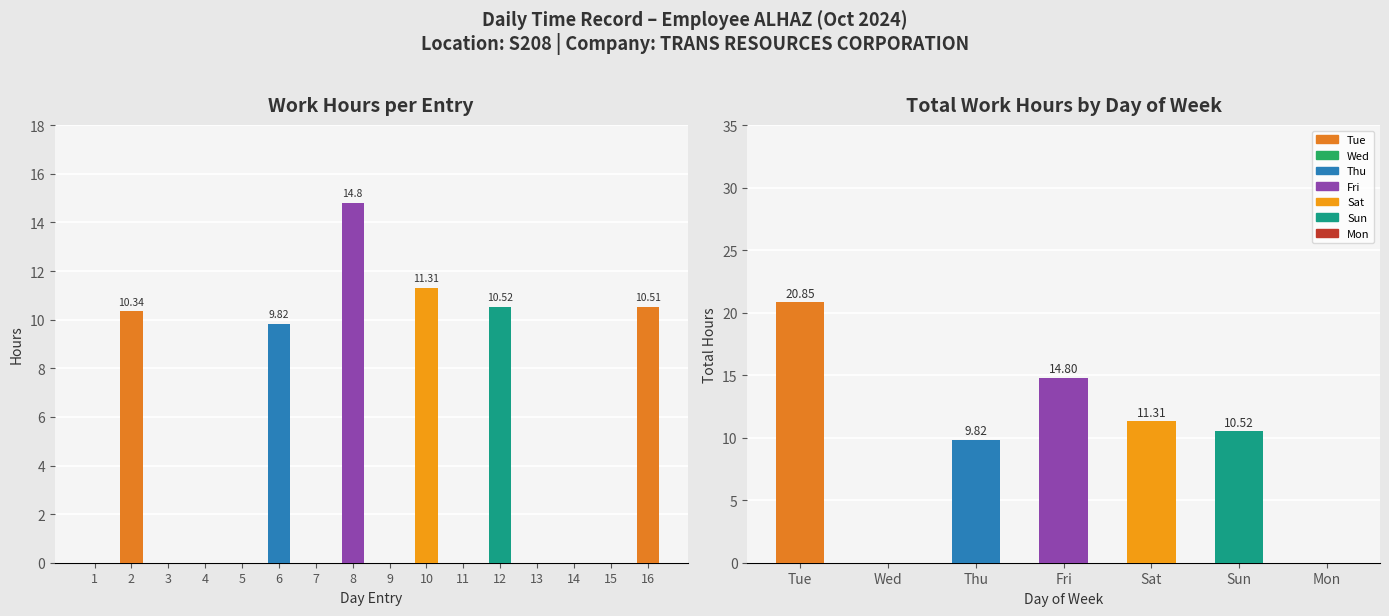

What is the greatest value displayed?

14.8